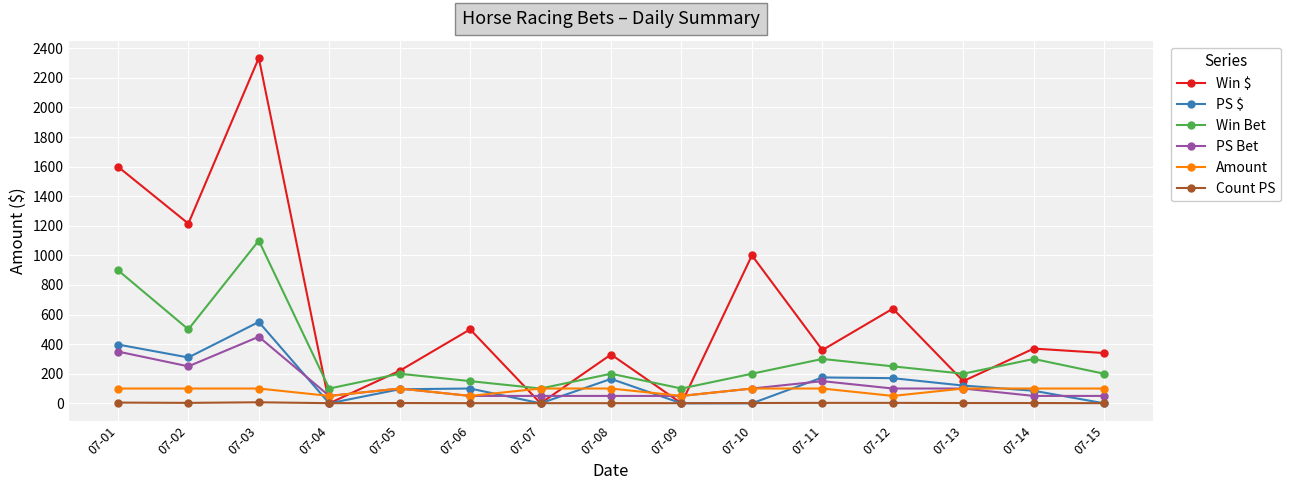

At which label does Win Bet first exceed 200?

07-01